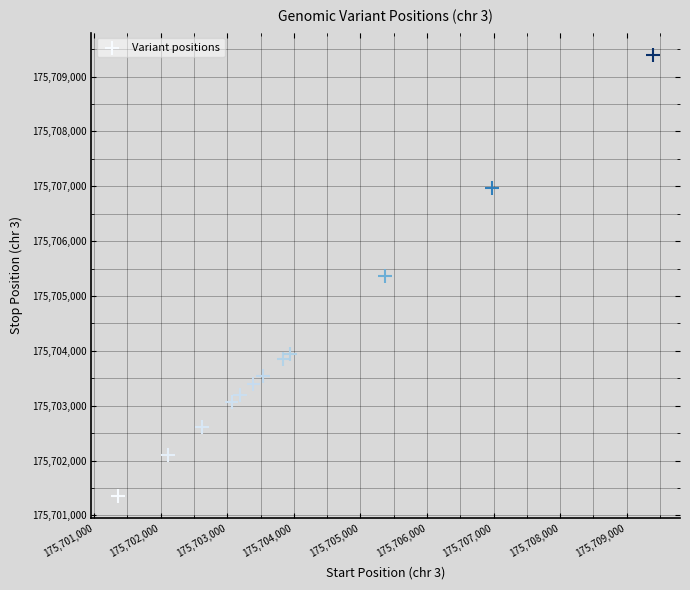

What is the average X value?

175704066